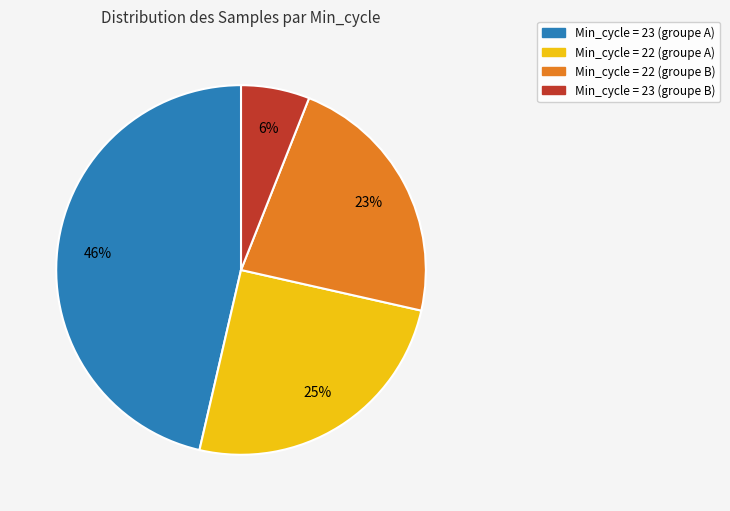

Does any single category account for the majority?

No